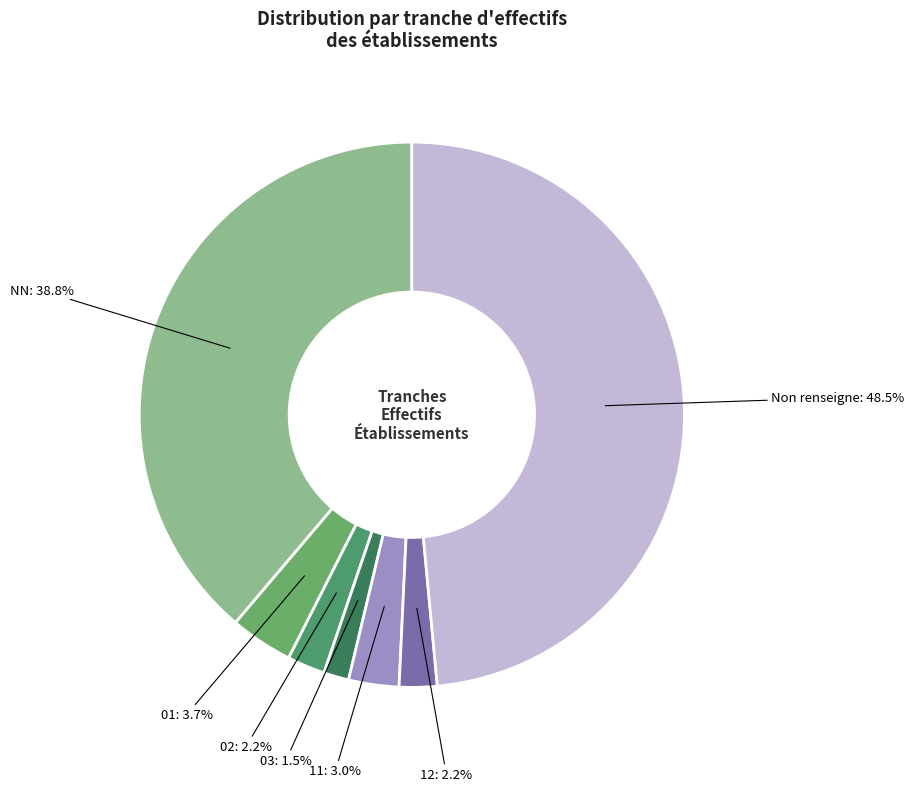

Is there any slice that represents more than half of the pie?

No